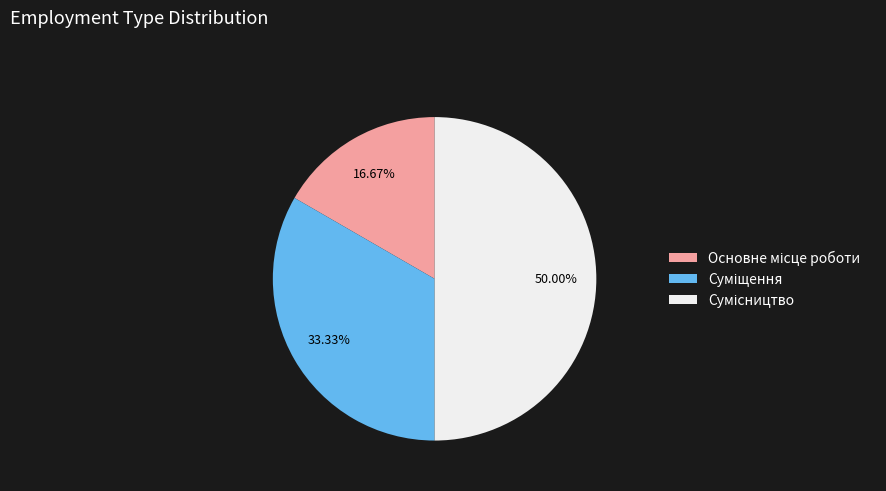

To the nearest percent, what is the difference between the largest and smallest slice percentages?

33%